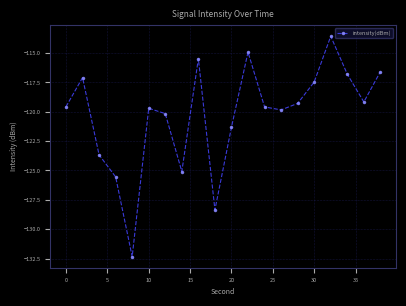

Reading left to right, extract all data points from this chart.

-119.6	-117.1	-123.7	-125.5	-132.3	-119.7	-120.2	-125.1	-115.5	-128.3	-121.3	-114.9	-119.6	-119.8	-119.3	-117.5	-113.6	-116.8	-119.2	-116.6